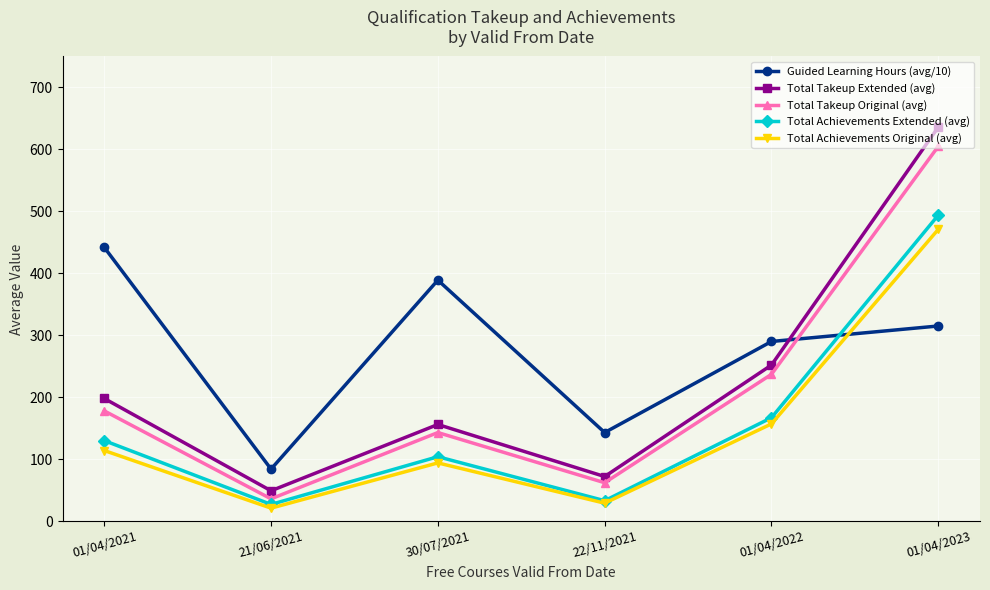

Reading left to right, list all the values displayed in this chart.

Guided Learning Hours (avg/10): 01/04/2021=442	21/06/2021=84	30/07/2021=389	22/11/2021=143	01/04/2022=290	01/04/2023=315
Total Takeup Extended (avg): 01/04/2021=198	21/06/2021=49	30/07/2021=156	22/11/2021=72	01/04/2022=252	01/04/2023=636
Total Takeup Original (avg): 01/04/2021=178	21/06/2021=36	30/07/2021=143	22/11/2021=62	01/04/2022=237	01/04/2023=605
Total Achievements Extended (avg): 01/04/2021=130	21/06/2021=27	30/07/2021=104	22/11/2021=33	01/04/2022=167	01/04/2023=494
Total Achievements Original (avg): 01/04/2021=114	21/06/2021=21	30/07/2021=94	22/11/2021=29	01/04/2022=157	01/04/2023=471